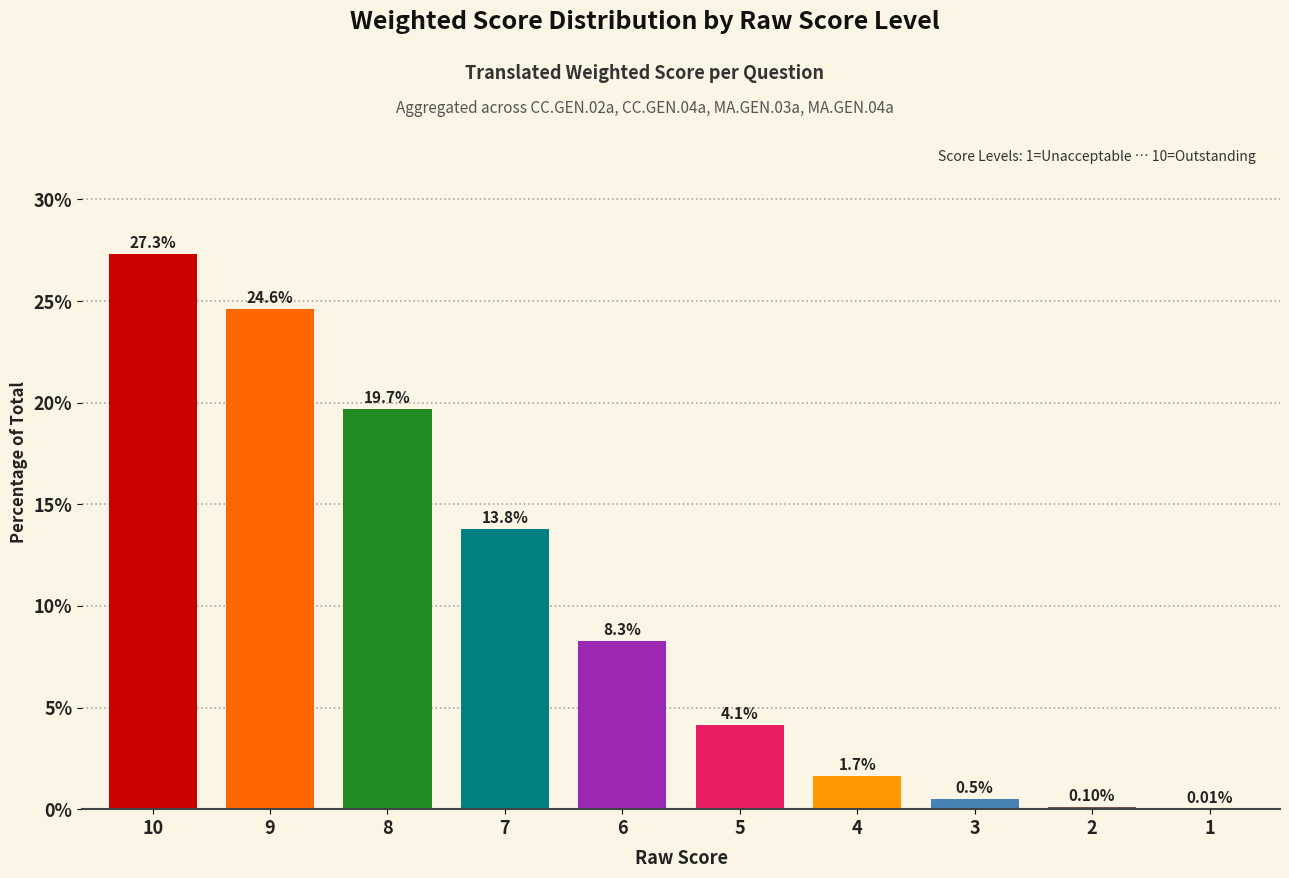

Between 9 and 7, which is larger?

9